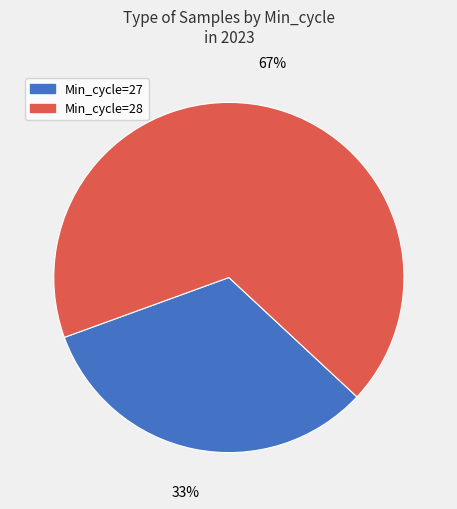

Does any single category account for the majority?

Yes